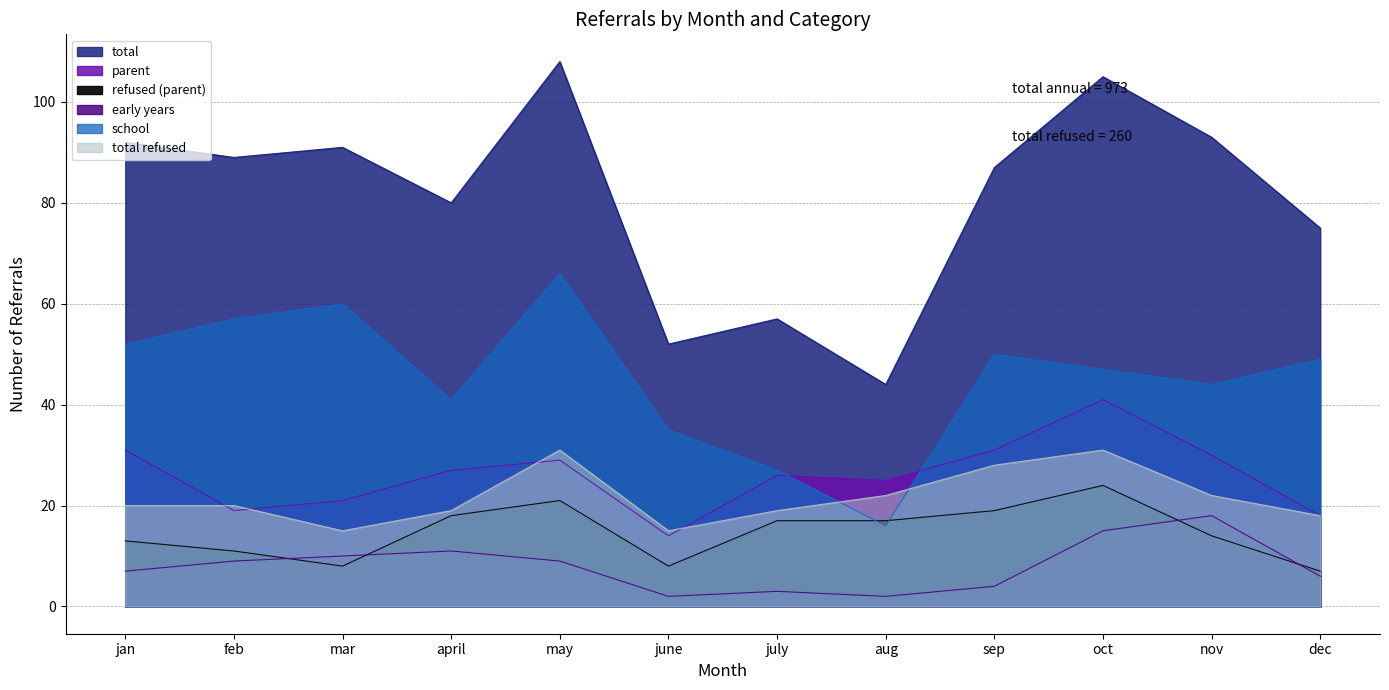

Which category has the lowest value in the total refused series?

mar